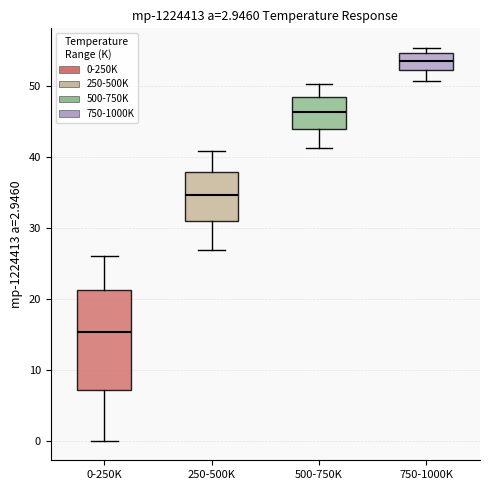

Which box has the highest median line?

750-1000K